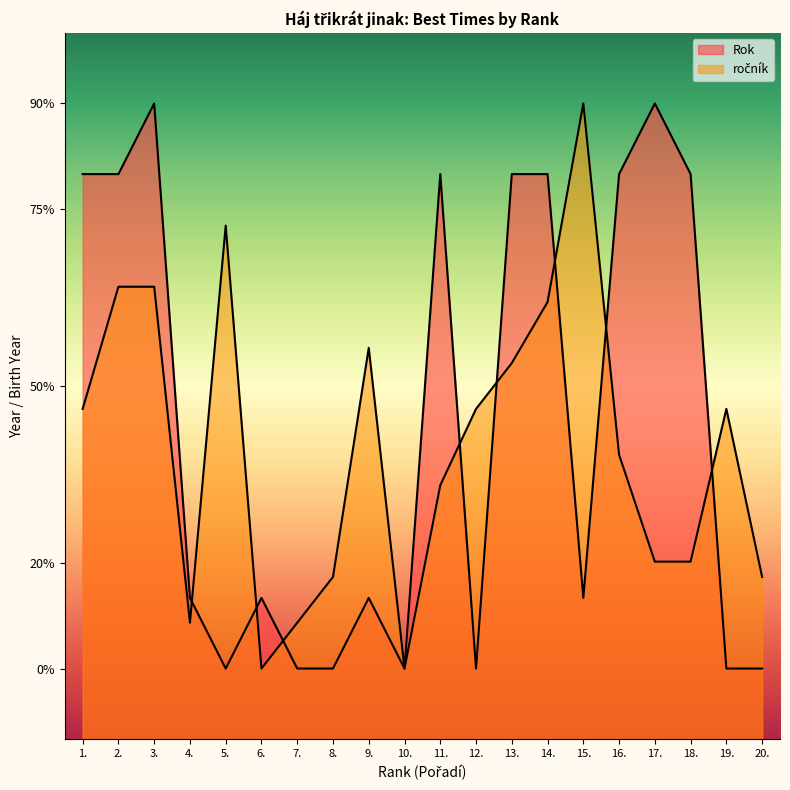

Which label corresponds to the smallest value in the chart?

5.